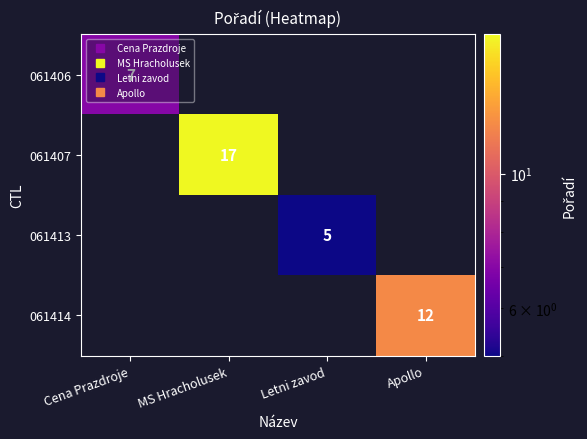

Which label corresponds to the largest value in the chart?

MS Hracholusek